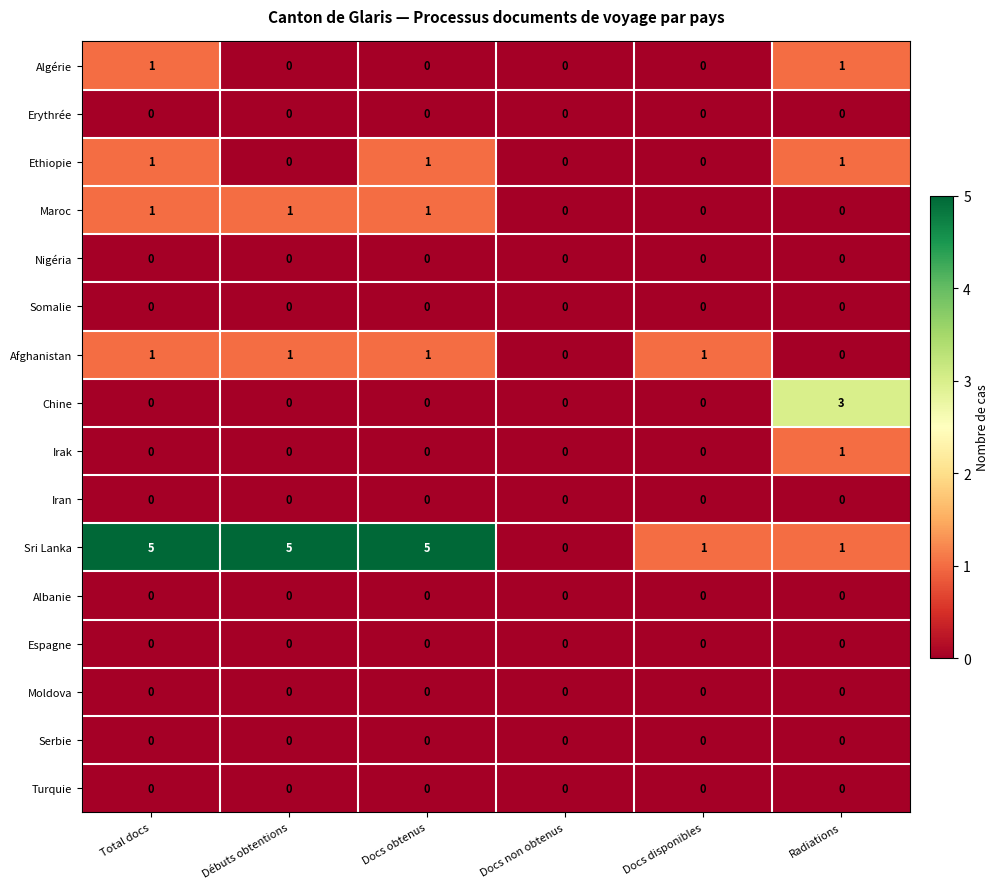

Which series has the largest range (max minus min)?

Sri Lanka